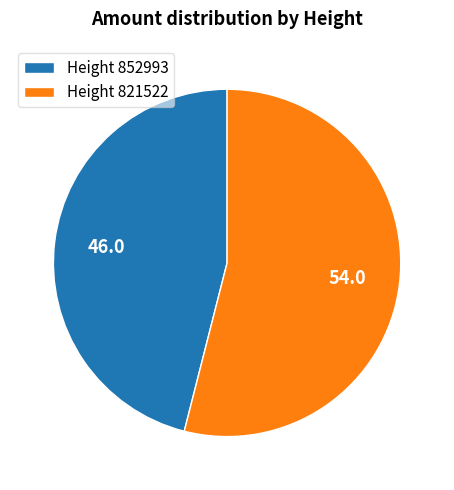

Rank the categories by value from highest to lowest.

Height 821522, Height 852993